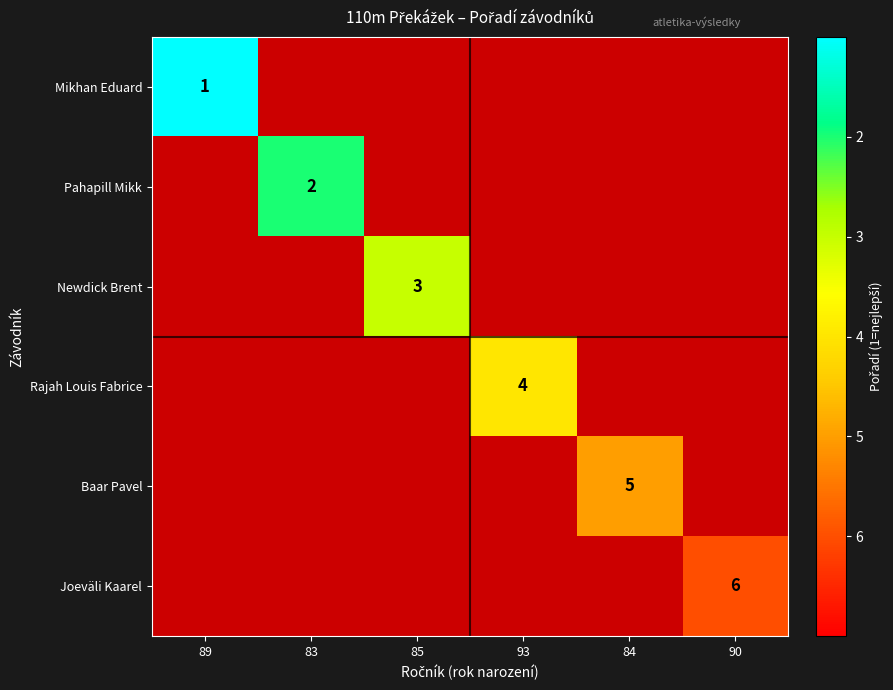

What is the smallest value displayed?

1.0